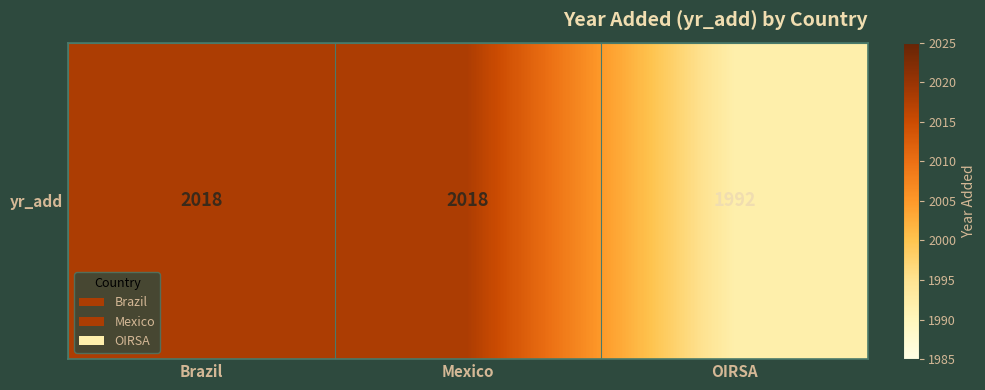

Count the number of data series in this chart.

1